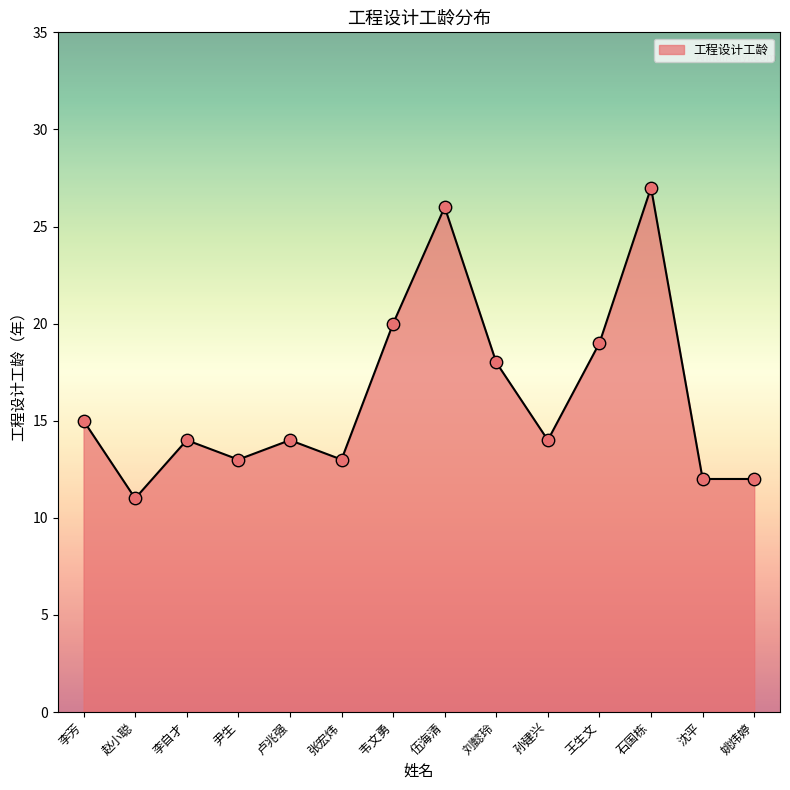

Which has a higher value, 韦文勇 or 孙建兴?

韦文勇